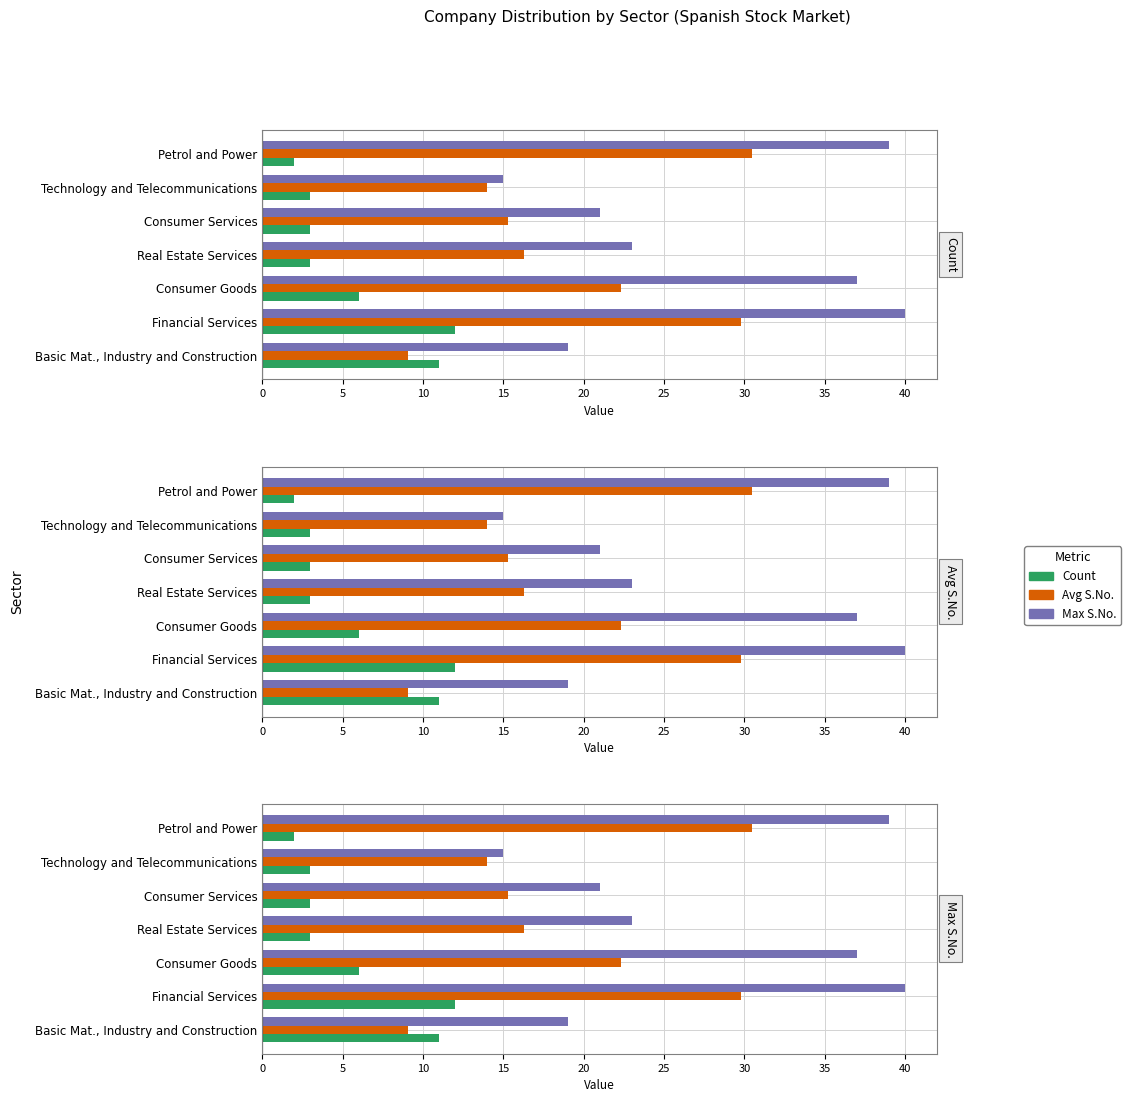

True or false: Max S.No. has a value of 40.0 at Financial Services.

True